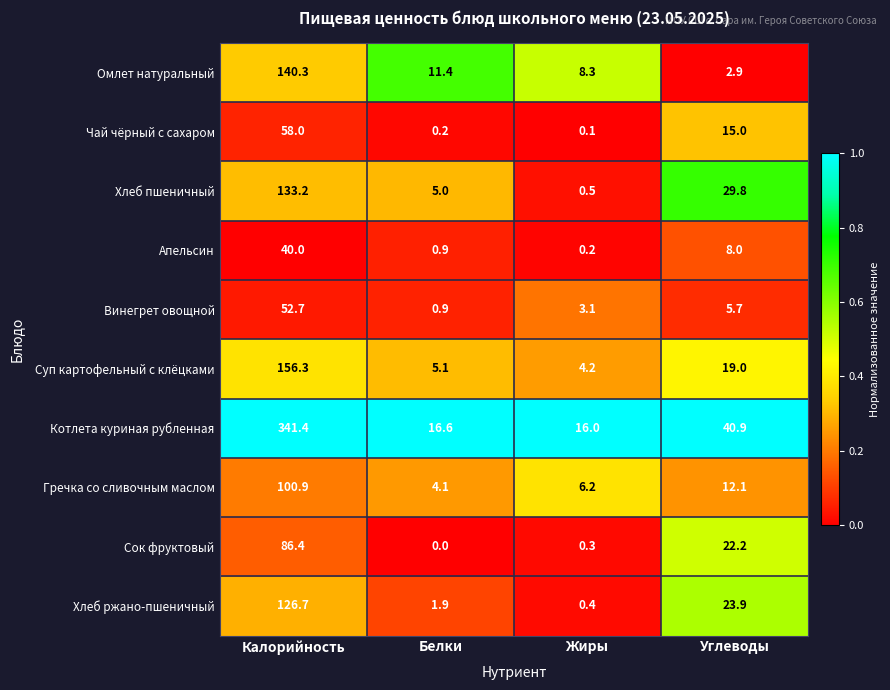

What is the sum of all Суп картофельный с клёцками values?

184.6